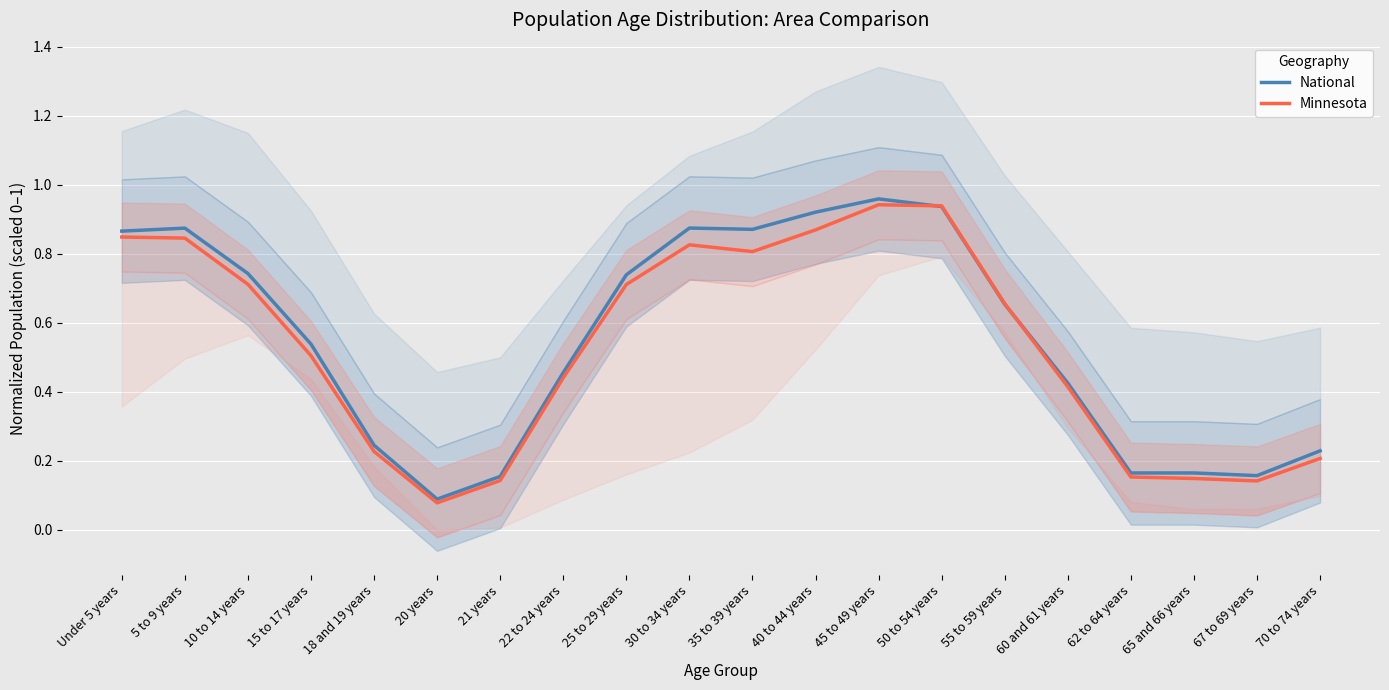

What is the sum of the National values at 62 to 64 years and 40 to 44 years?

1.1